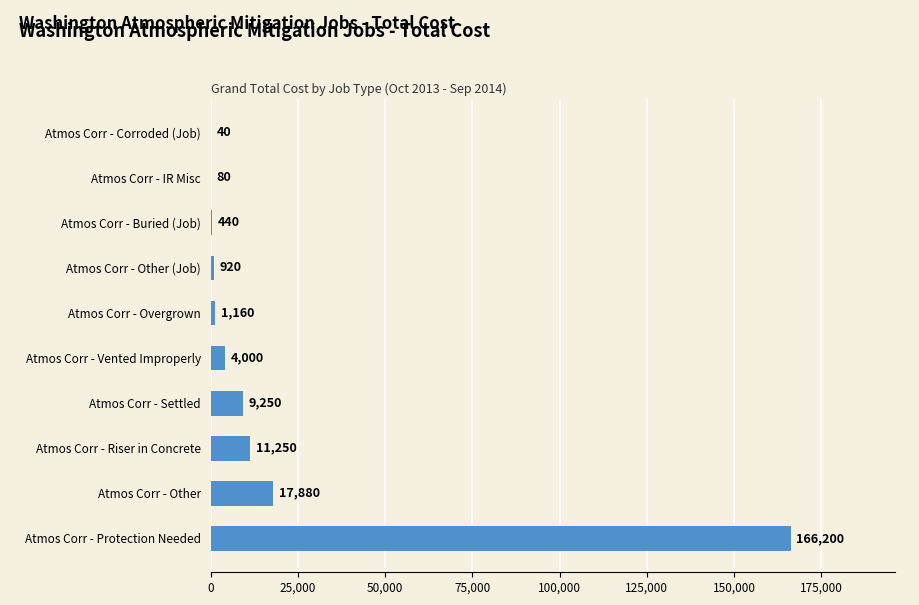

Read the value at Atmos Corr - Protection Needed, to the nearest 50.

166200